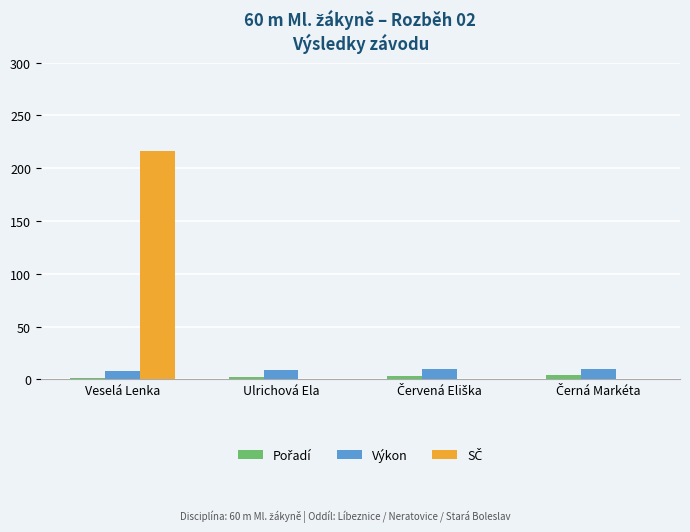

What is the maximum value shown in the chart?

216.0